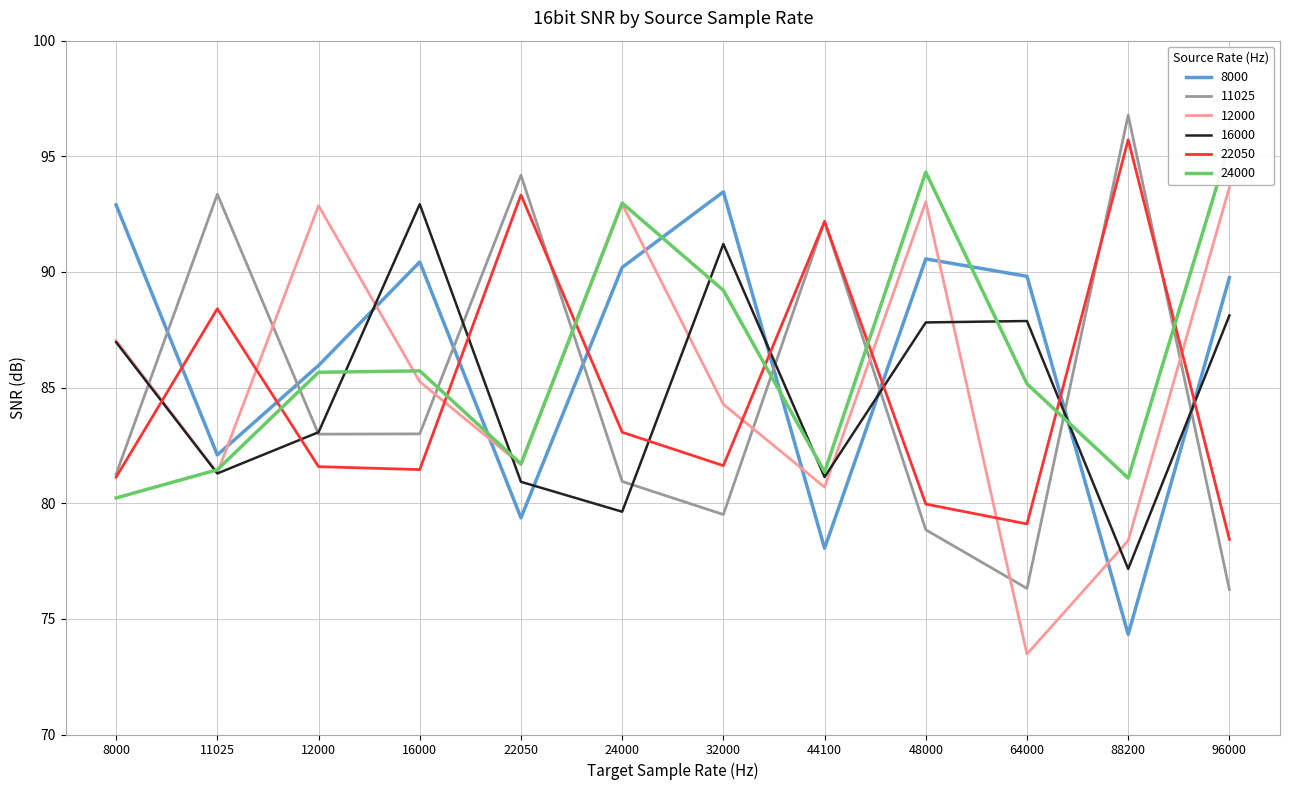

What value does the 24000 series have at 22050?

81.7